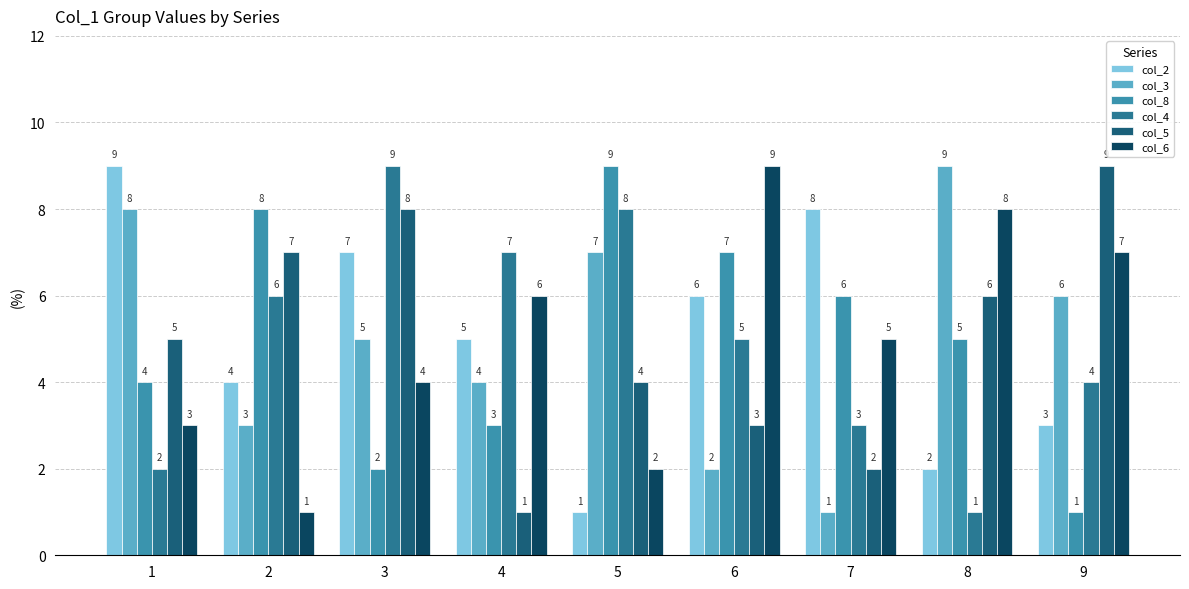

Rank the categories by col_5 value from highest to lowest.

9, 3, 2, 8, 1, 5, 6, 7, 4